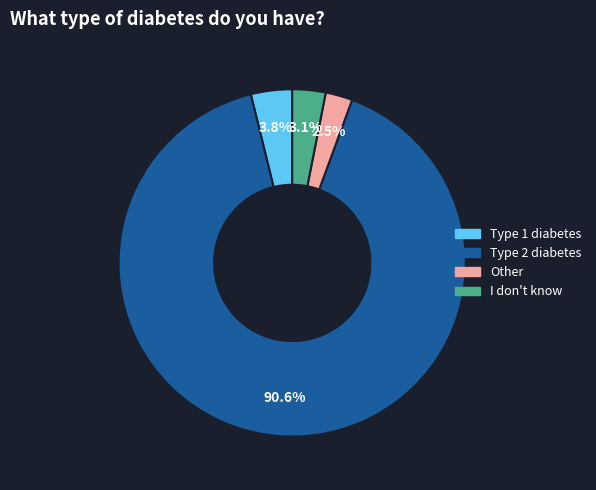

To the nearest percent, what portion does I don't know represent?

3%